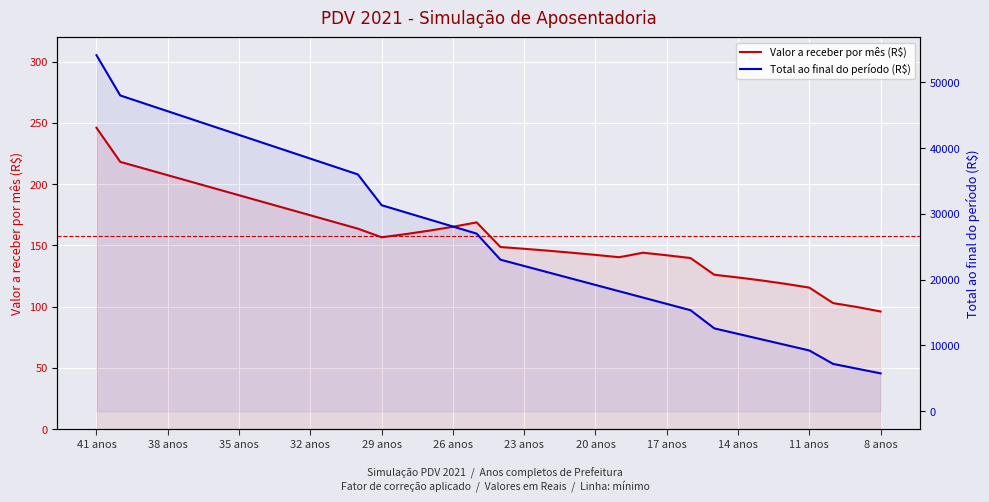

Where is the first local maximum for Valor a receber por mês (R$)?

16